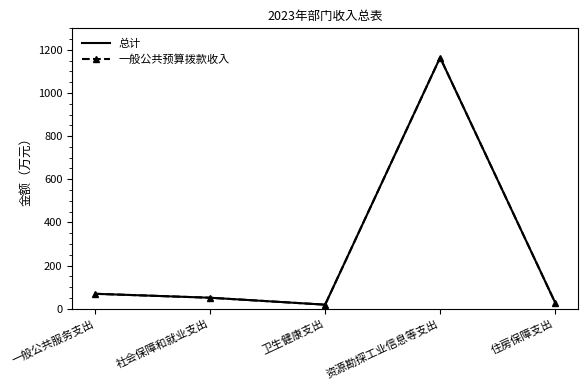

Which series has the largest total across all categories?

总计